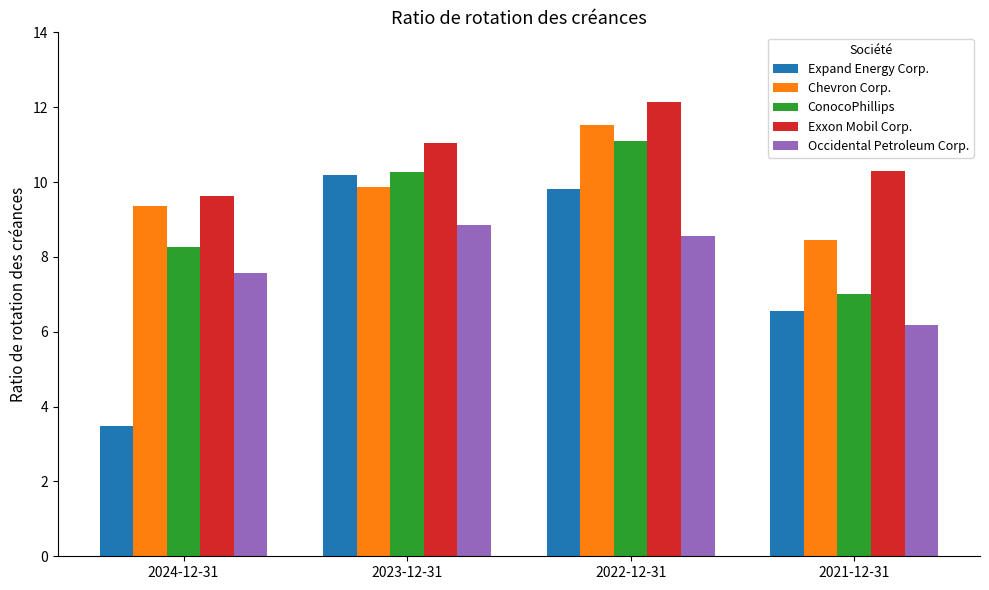

Is it true that Chevron Corp. equals 2.8 at 2021-12-31?

False